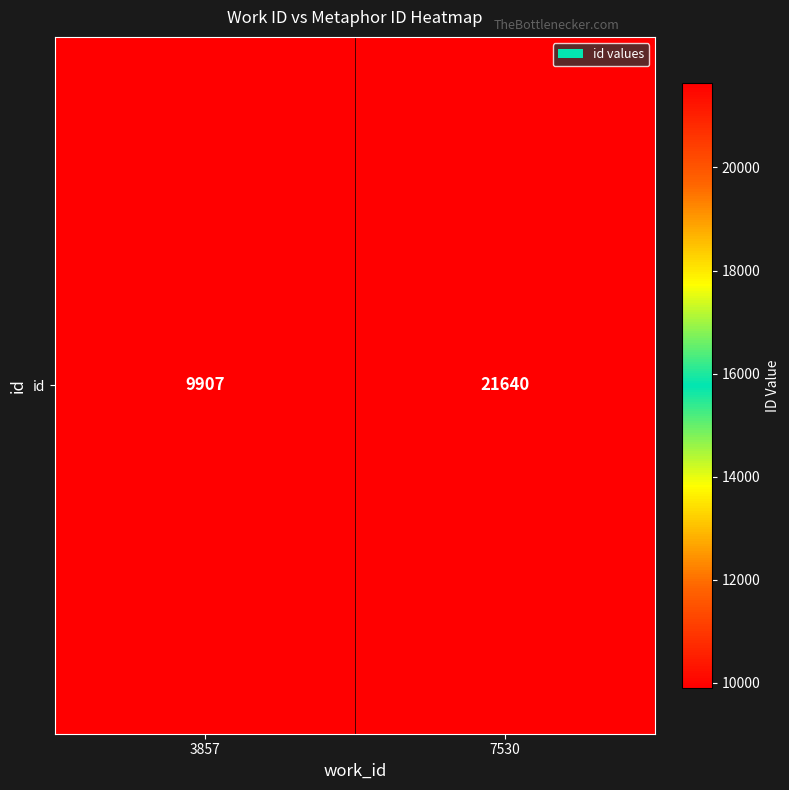

What is the greatest value displayed?

21640